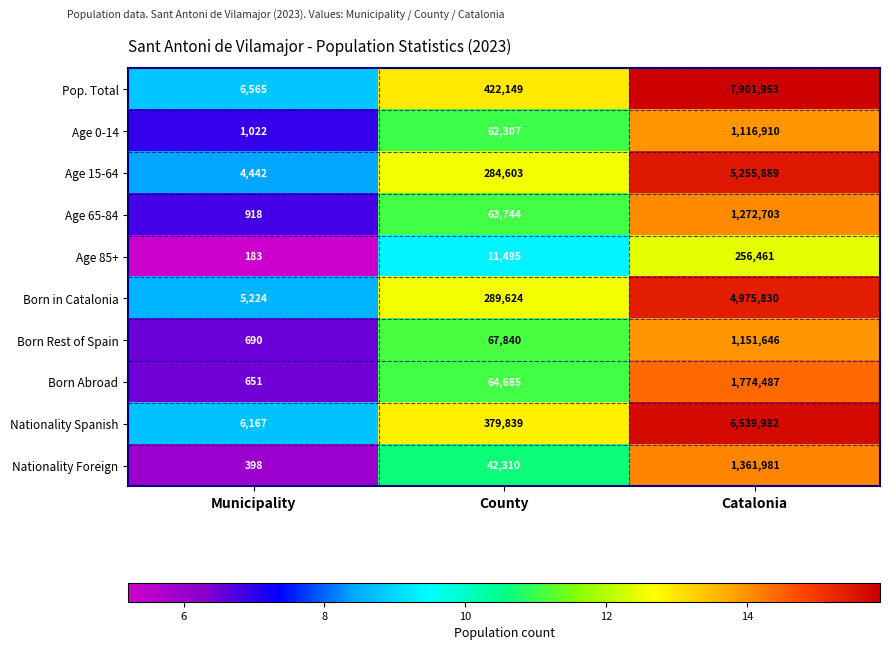

Reading left to right, what are all the values shown in this chart?

Pop. Total: 6565	422149	7901963
Age 0-14: 1022	62307	1116910
Age 15-64: 4442	284603	5255889
Age 65-84: 918	63744	1272703
Age 85+: 183	11495	256461
Born in Catalonia: 5224	289624	4975830
Born Rest of Spain: 690	67840	1151646
Born Abroad: 651	64685	1774487
Nationality Spanish: 6167	379839	6539982
Nationality Foreign: 398	42310	1361981